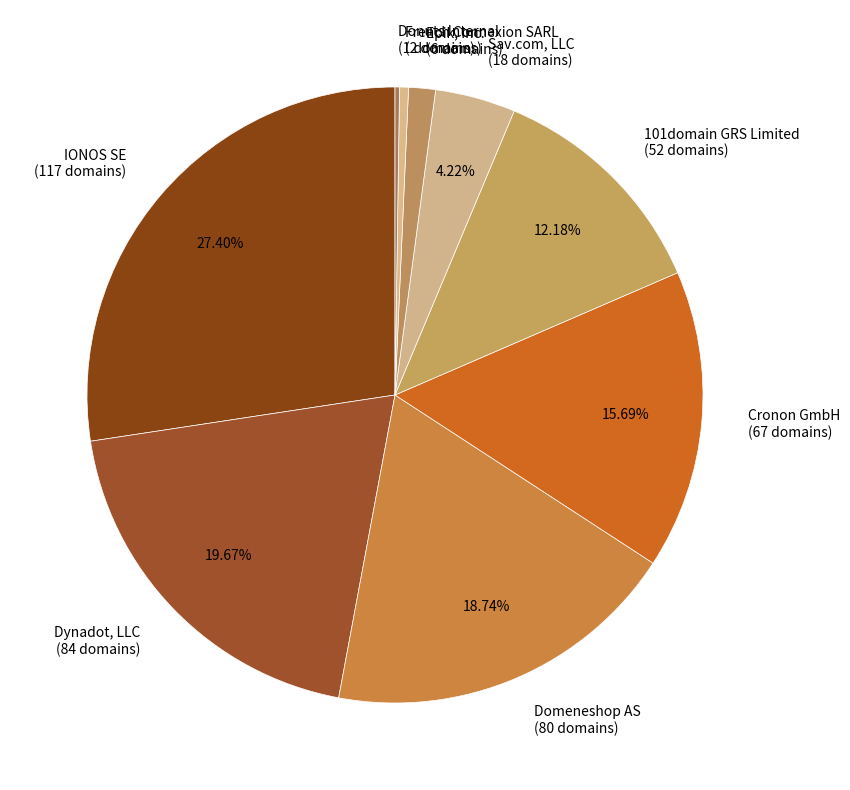

Does IONOS SE (117 domains) represent more than half of the total?

No